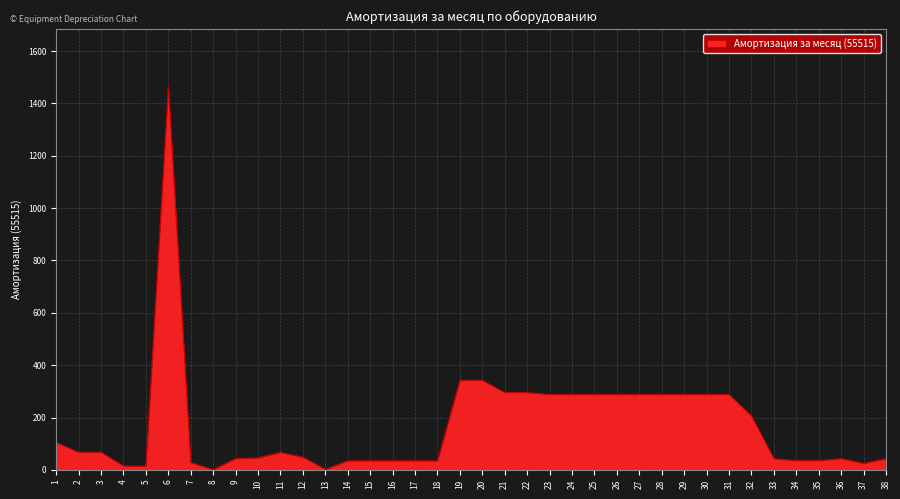

True or false: the data shows 453.3 at 30.

False